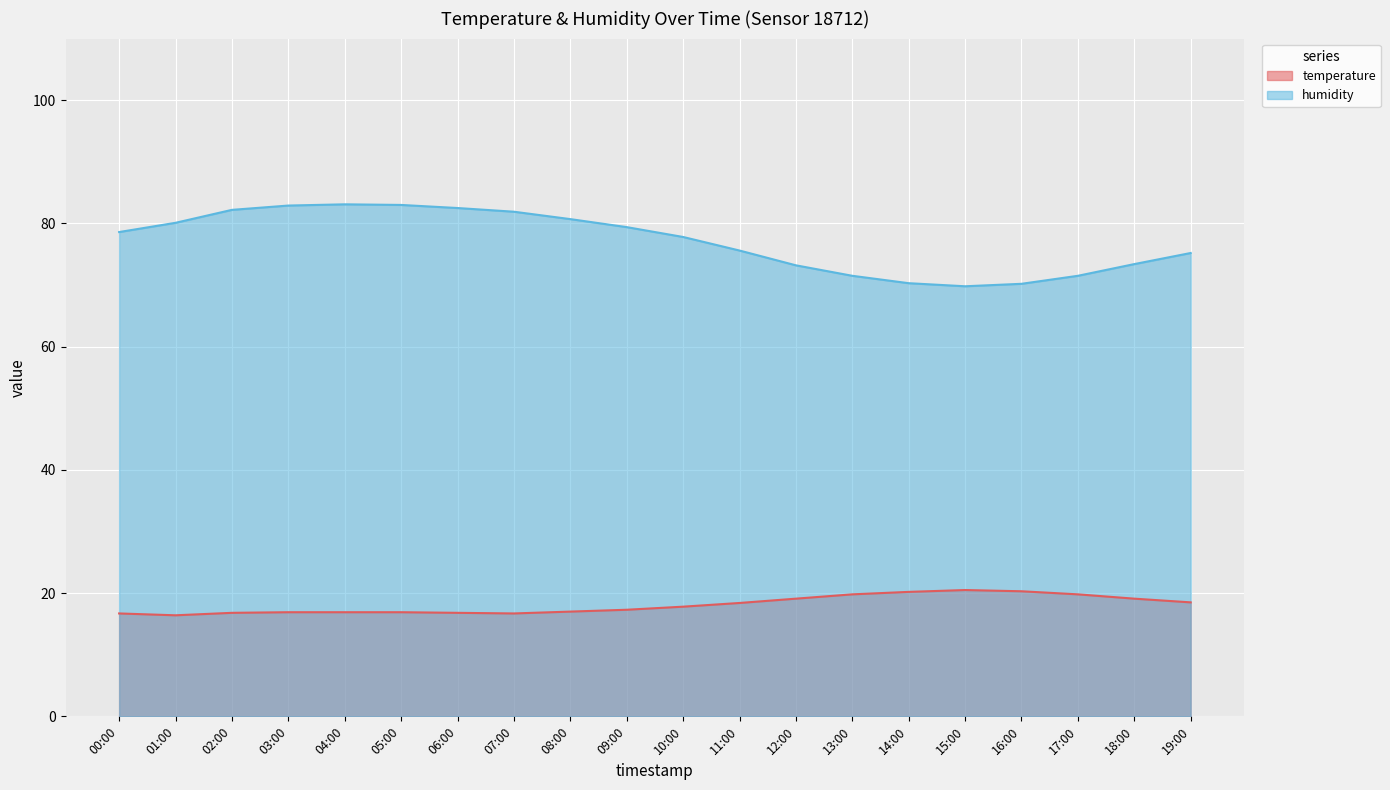

Which category has the highest value in the temperature series?

15:00